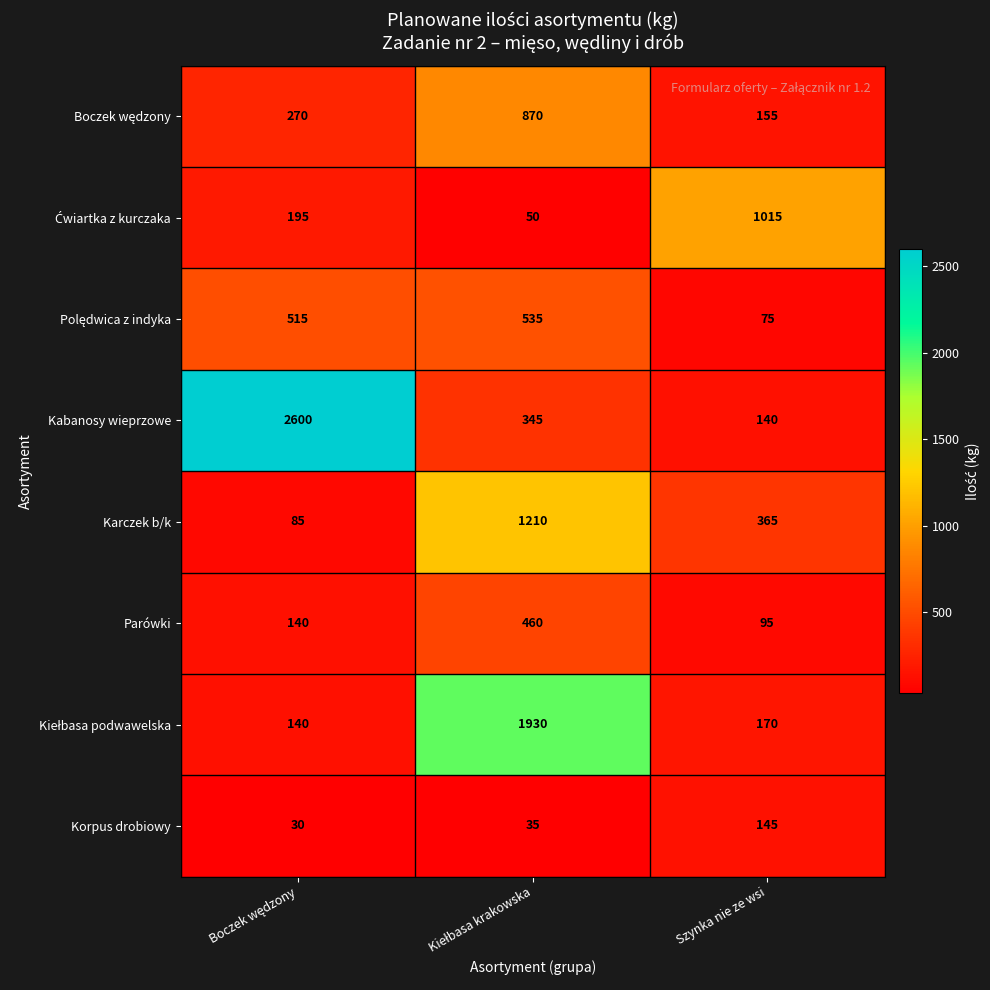

At which label is Karczek b/k closest to 647?

Szynka nie ze wsi